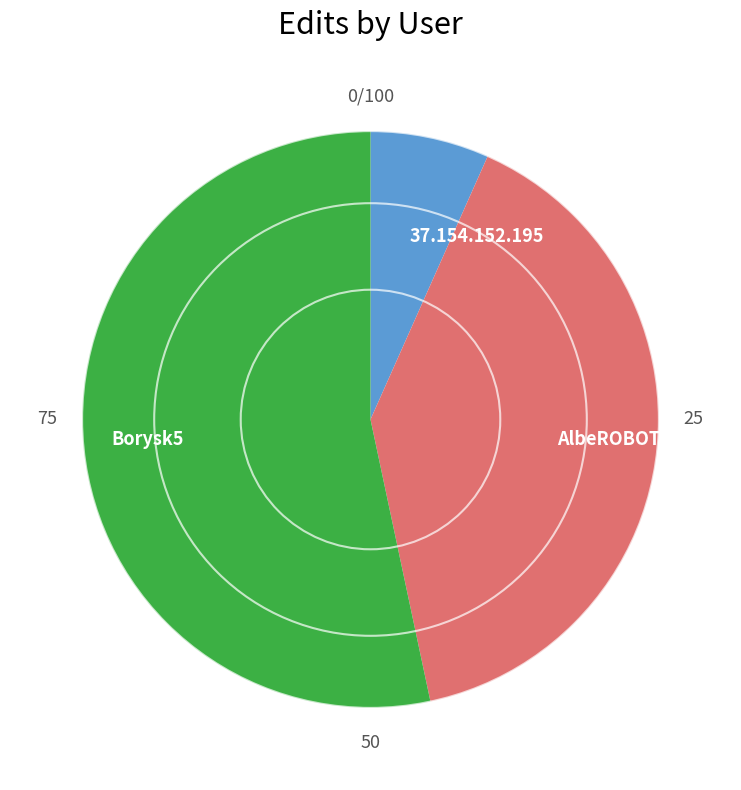

How many slices are in this pie chart?

3